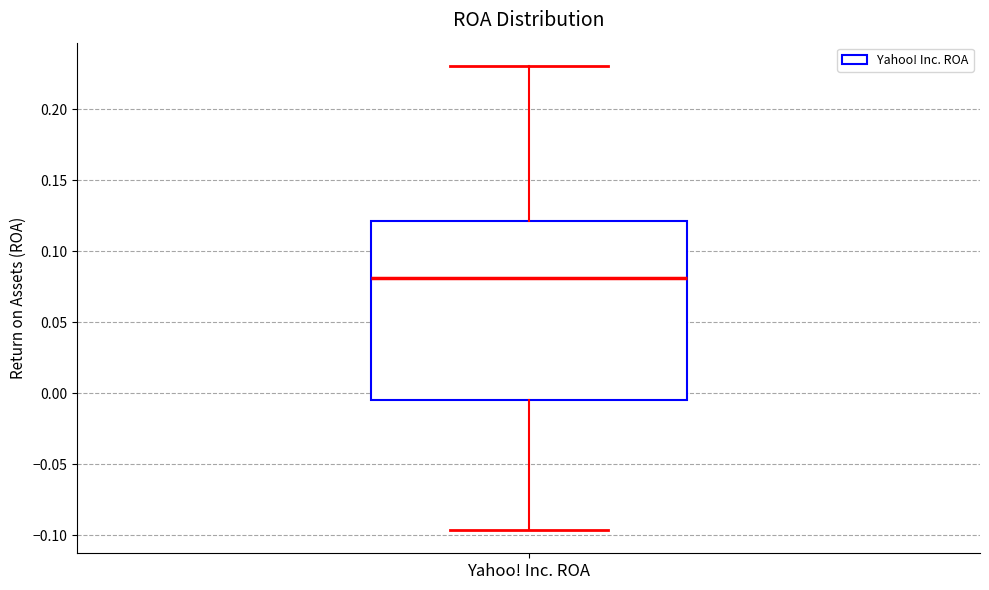

Where does the median line of the box for Yahoo! Inc. ROA sit on the y-axis? The values are not printed on the chart, so give them approximately, as read against the axis.

0.080